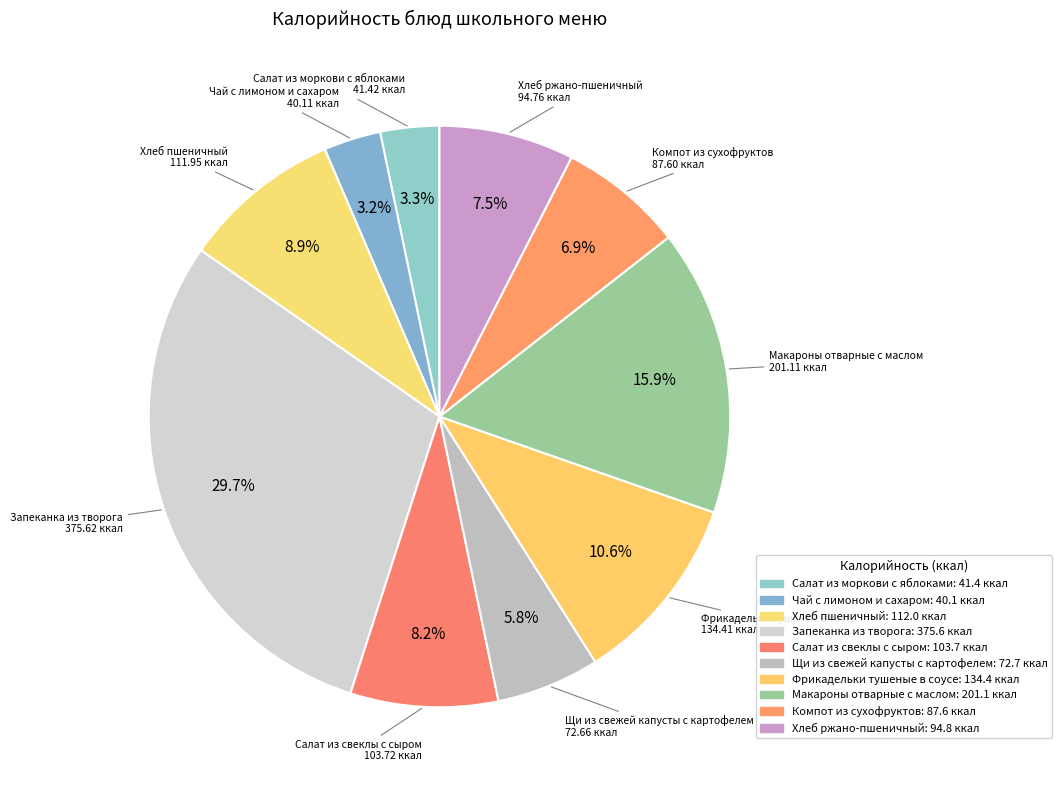

To the nearest percent, what portion does Салат из свеклы с сыром represent?

8%